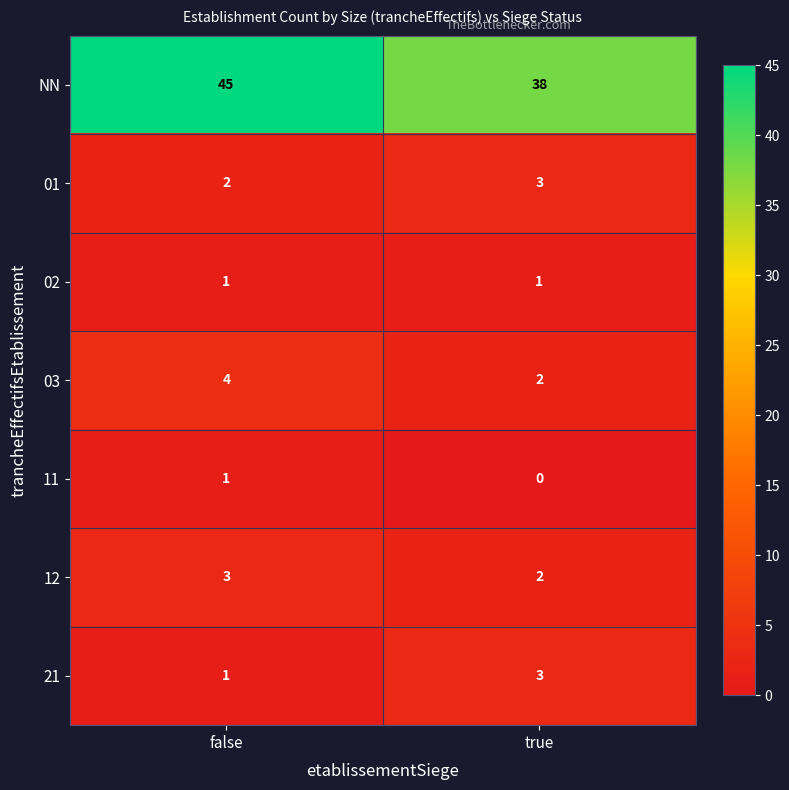

The value of 03 at false is 4. True or false?

True